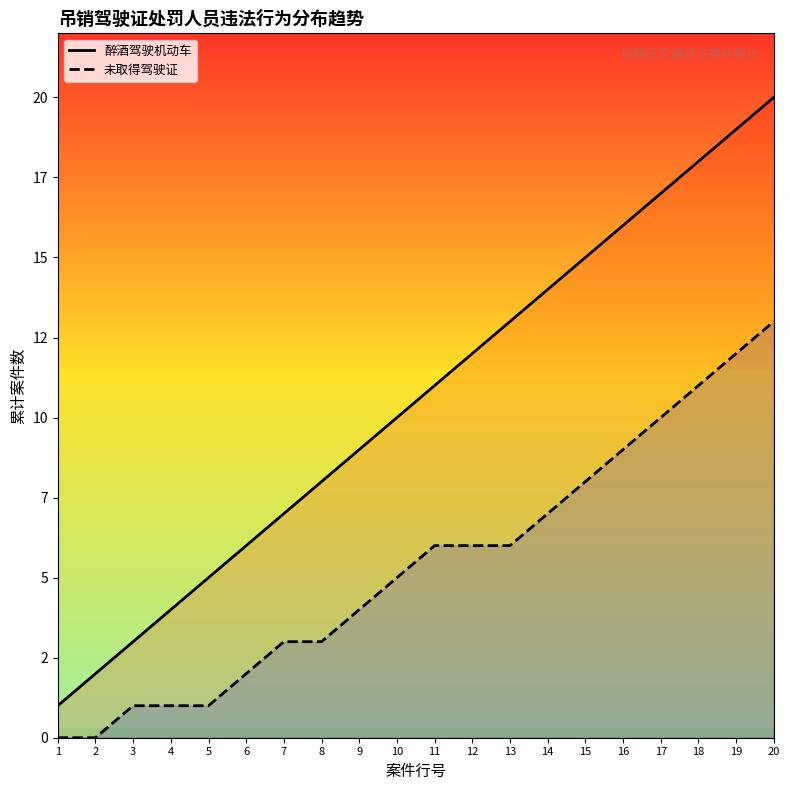

What is the value of the 未取得驾驶证 point at the 9th from the left?

4